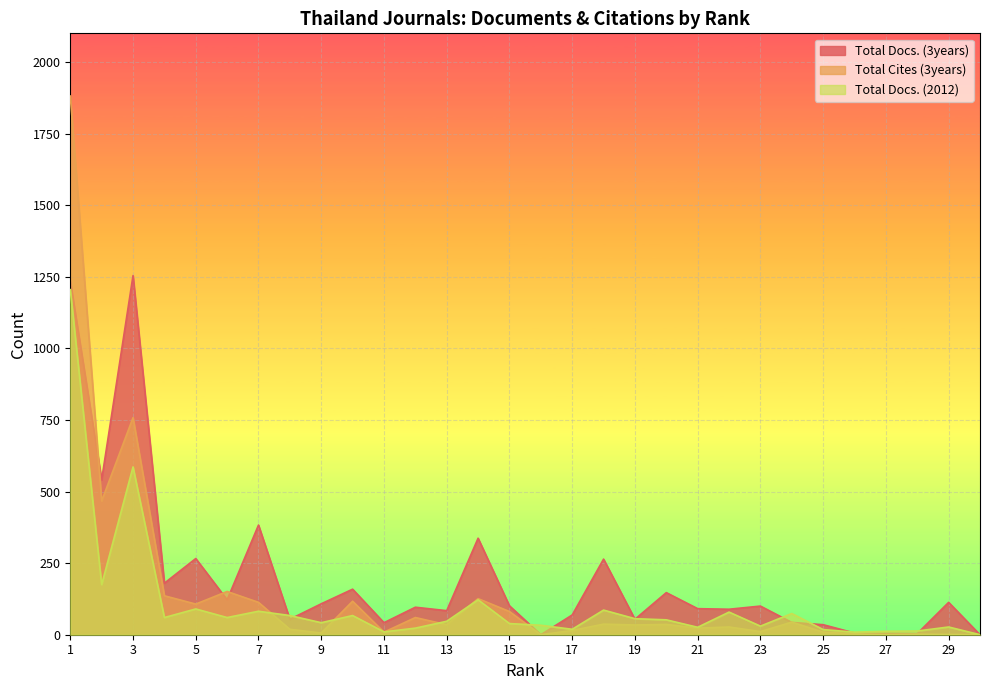

What is the average value of the Total Docs. (2012) series?

107